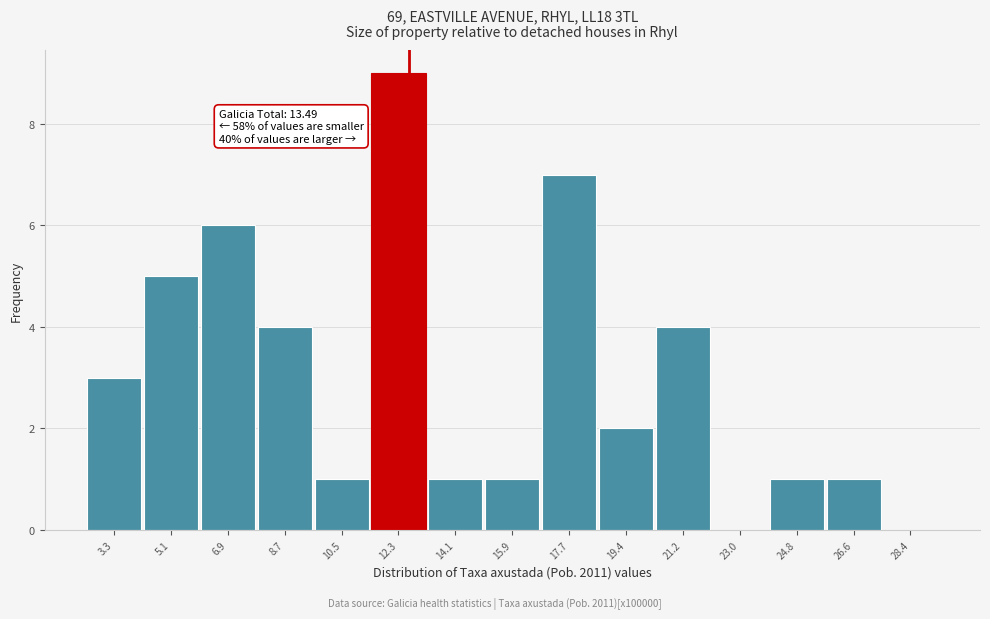

Reading left to right, transcribe all the data shown in this chart.

3.3=3	5.1=5	6.9=6	8.7=4	10.5=1	12.3=9	14.1=1	15.9=1	17.7=7	19.4=2	21.2=4	23.0=0	24.8=1	26.6=1	28.4=0